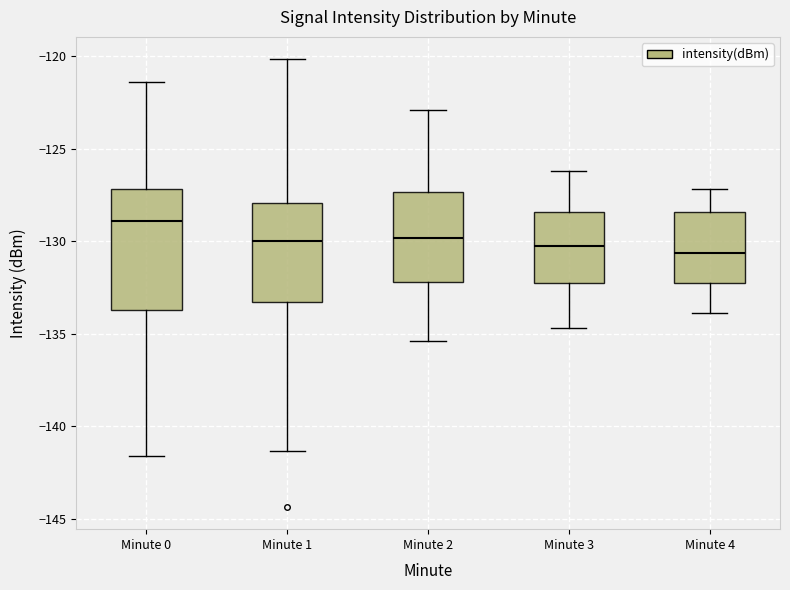

Where is the upper edge of the box for Minute 2 on the y-axis? The values are not printed on the chart, so give them approximately, as read against the axis.

-127.5